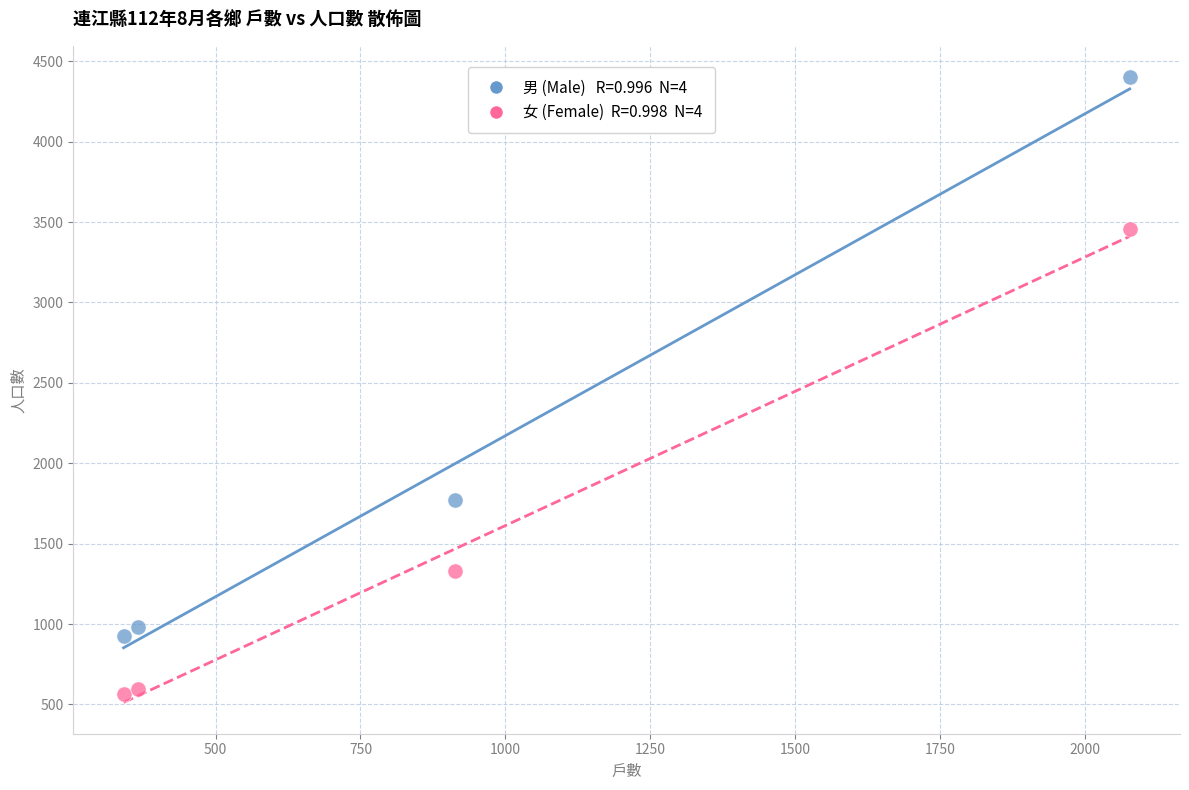

Across all data points, what is the range of Y values (max minus min)?

3840